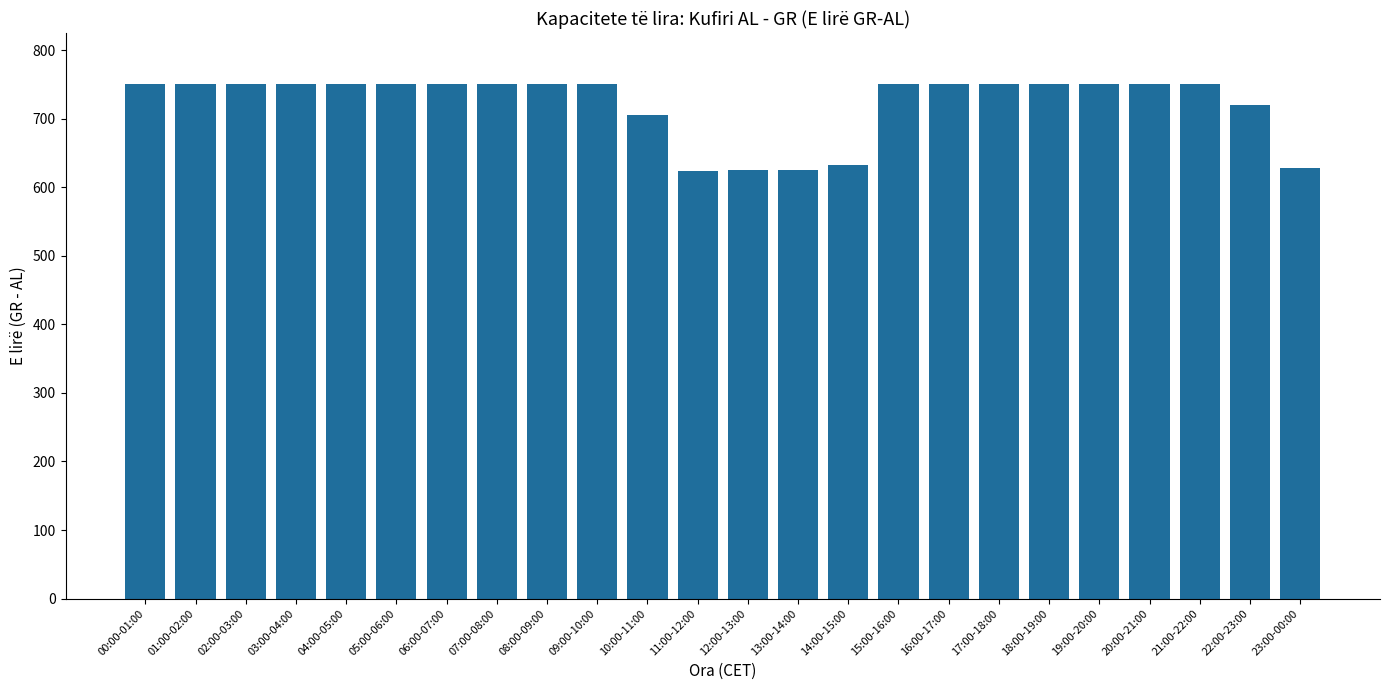

What is the label of the 17th bar from the left?

16:00-17:00